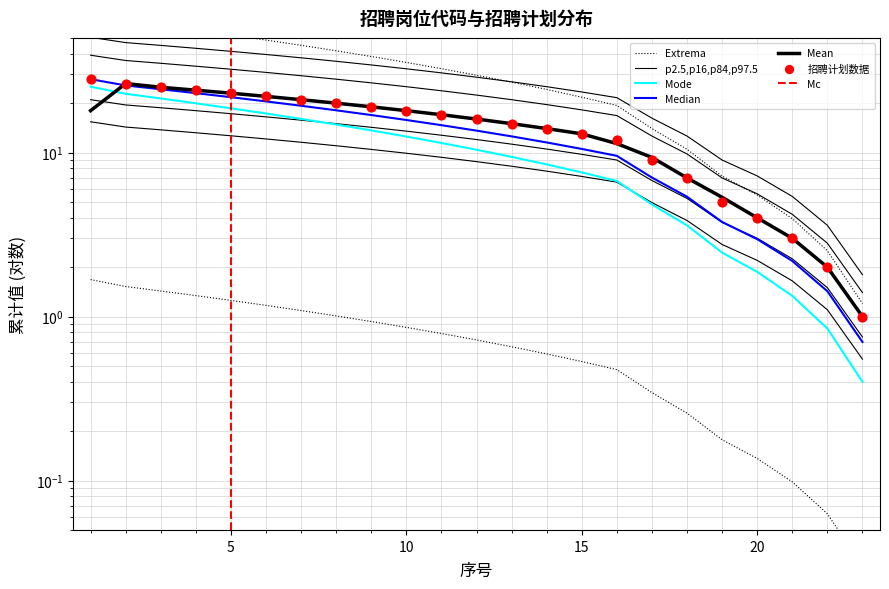

What is the change in value from 10 to 20?

-0.7